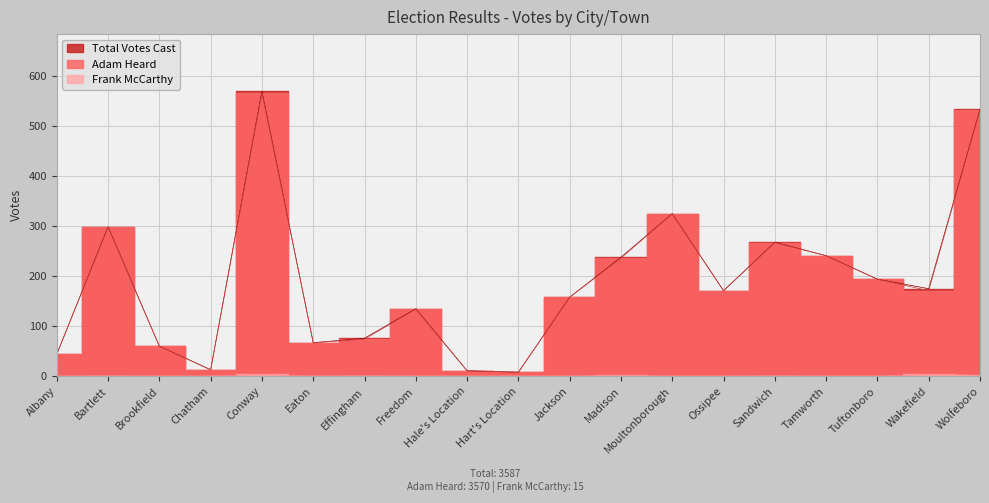

The Total Votes Cast series shows 13 at Chatham. True or false?

True